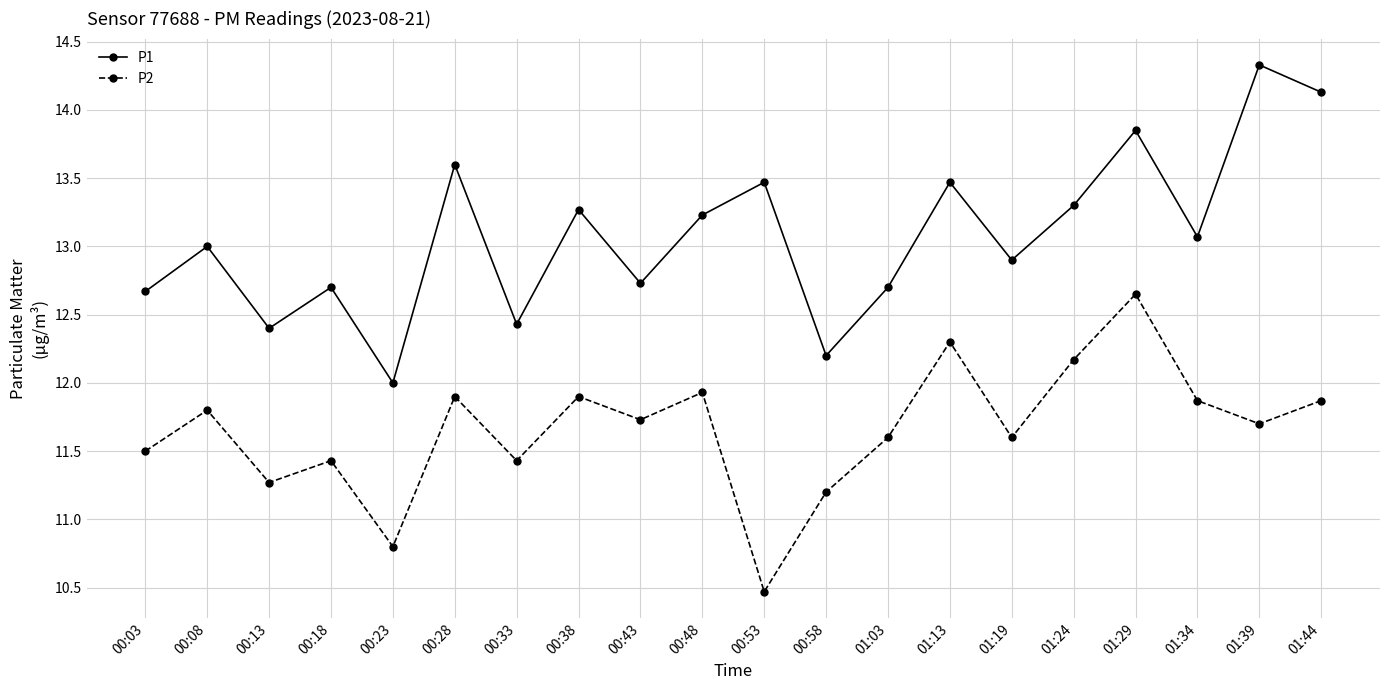

What is the maximum value shown in the chart?

14.3